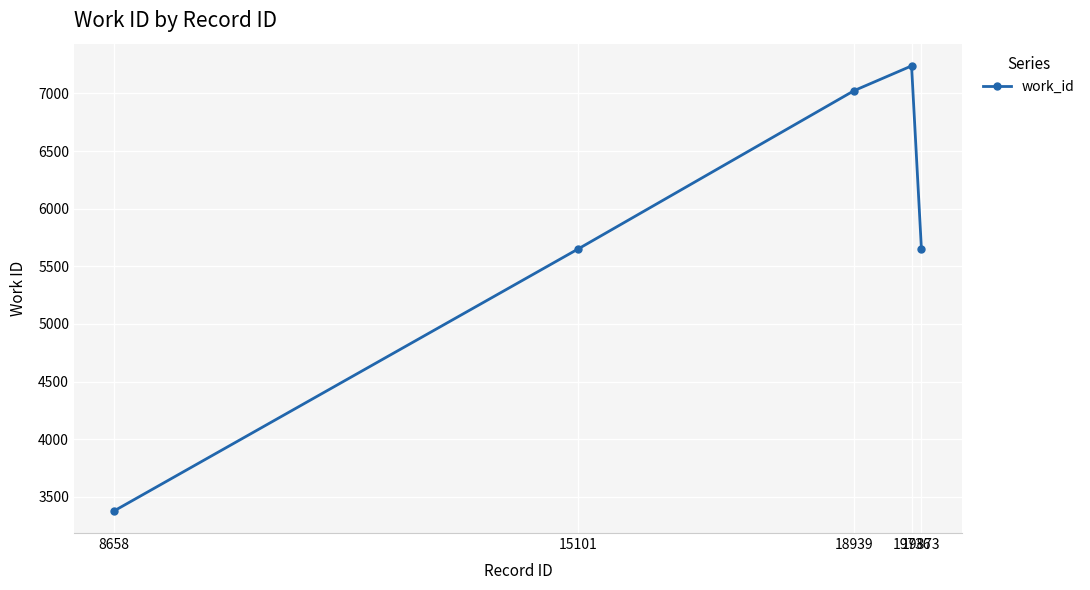

What is the change in value from 19736 to 19873?

-1588